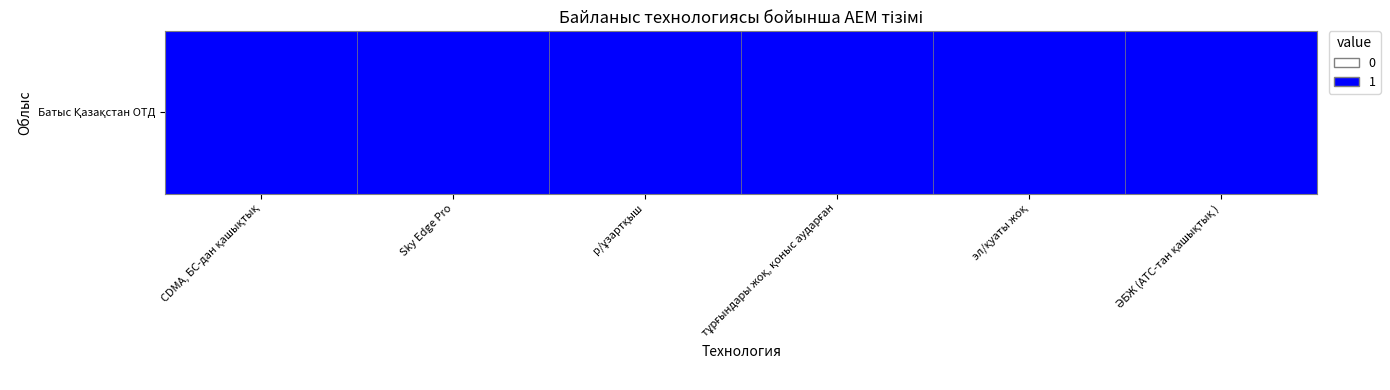

Read the value at р/ұзартқыш, to the nearest 10.

10